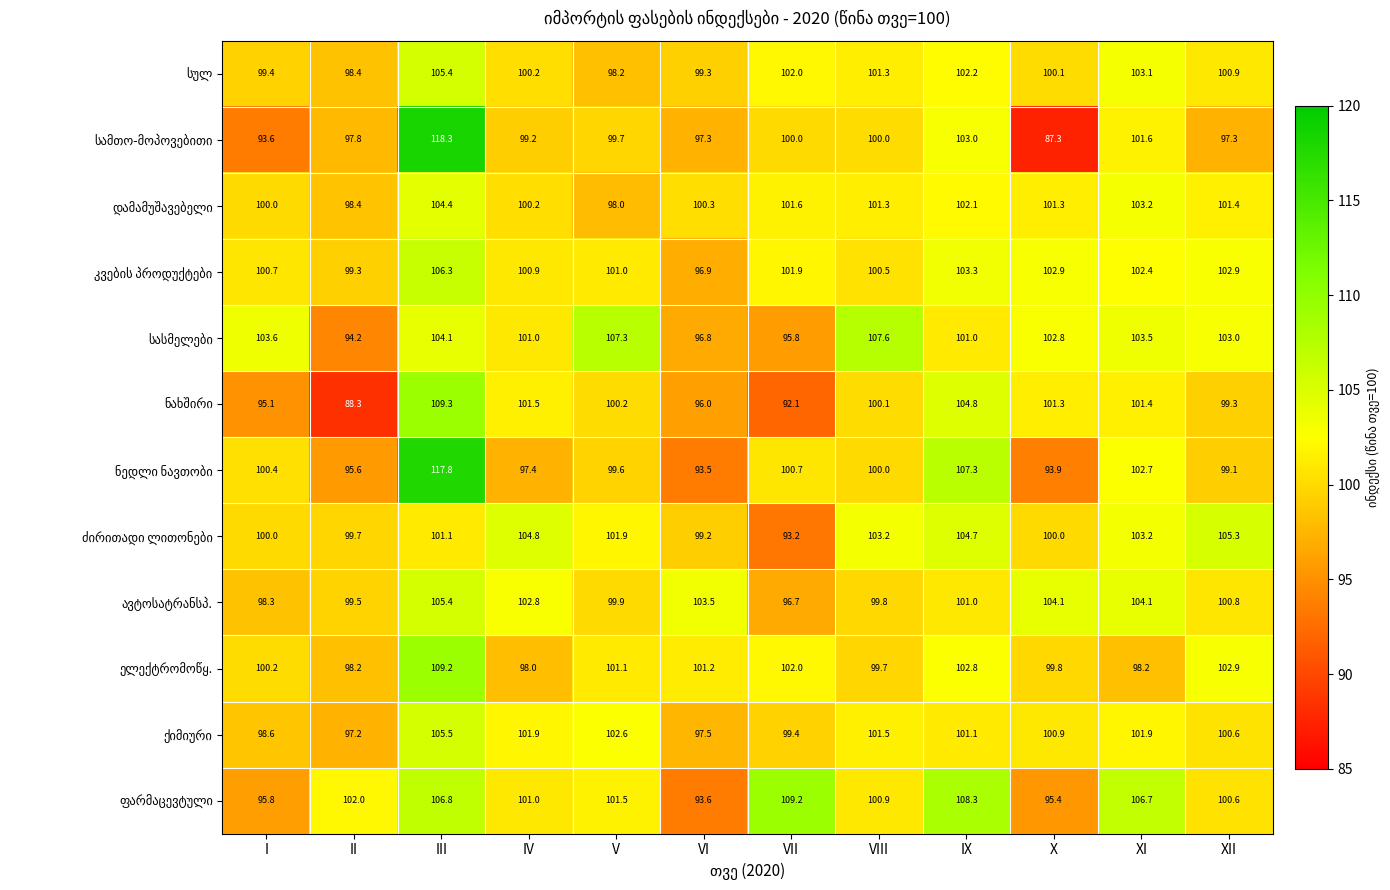

What is the spread (max minus min) of values at IV?

7.4